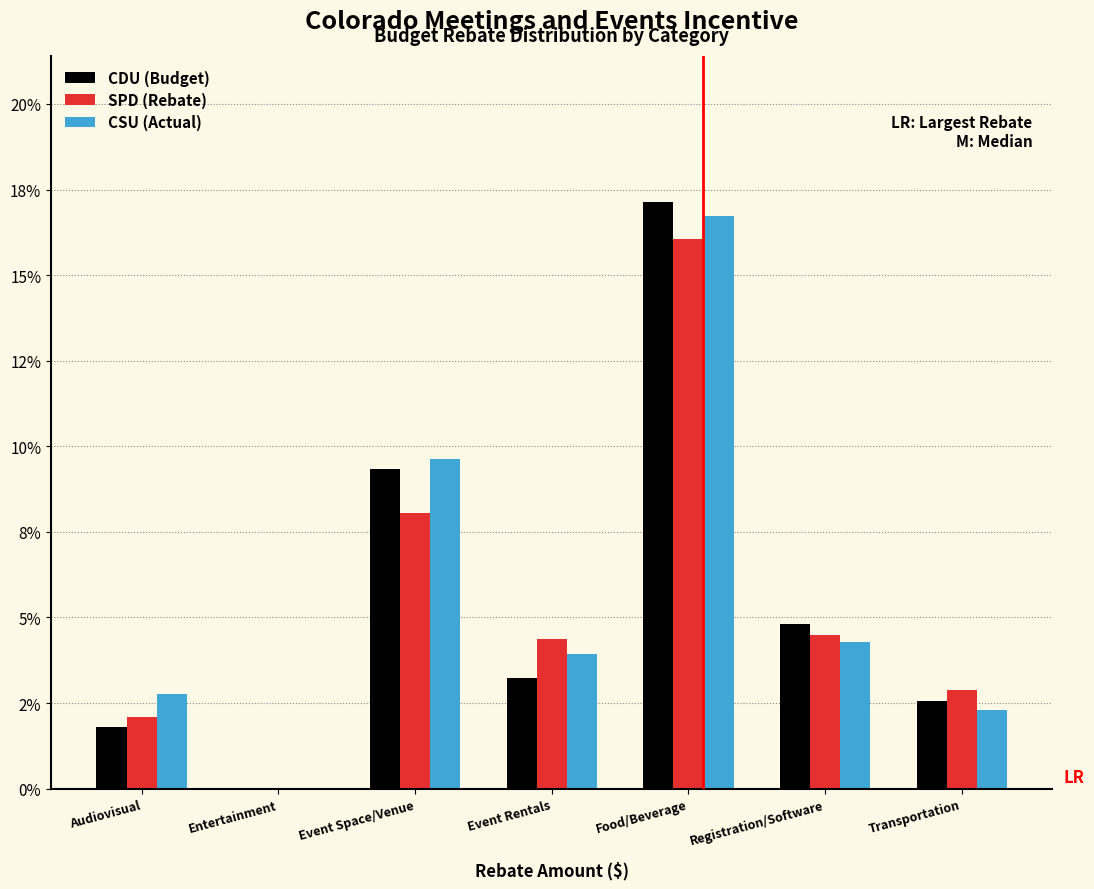

What are all the series names shown in the legend?

CDU (Budget), SPD (Rebate), CSU (Actual)